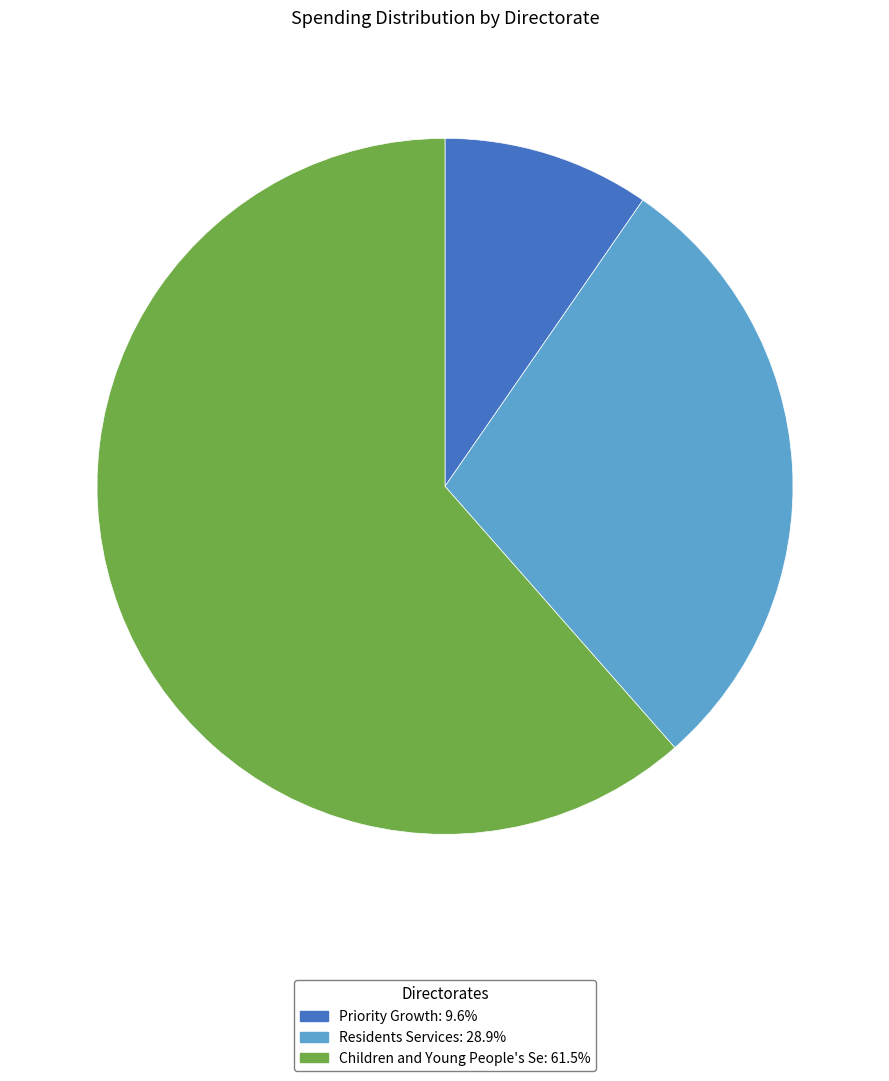

What is the ratio of the value at Residents Services to the value at Priority Growth?

3.0